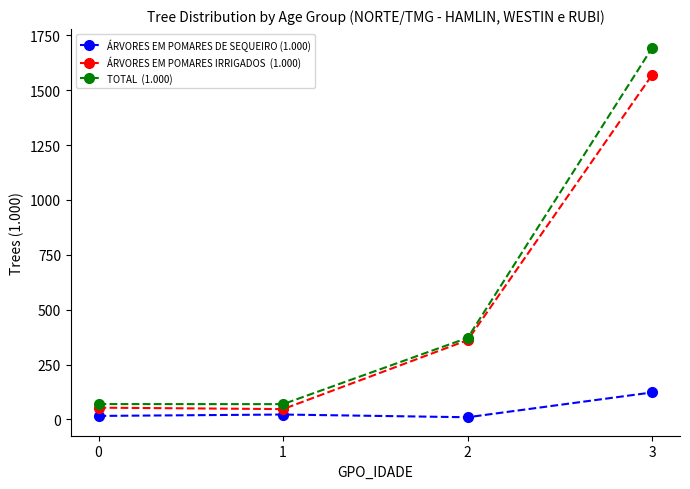

What is the total value across all series at 3?

3388.7